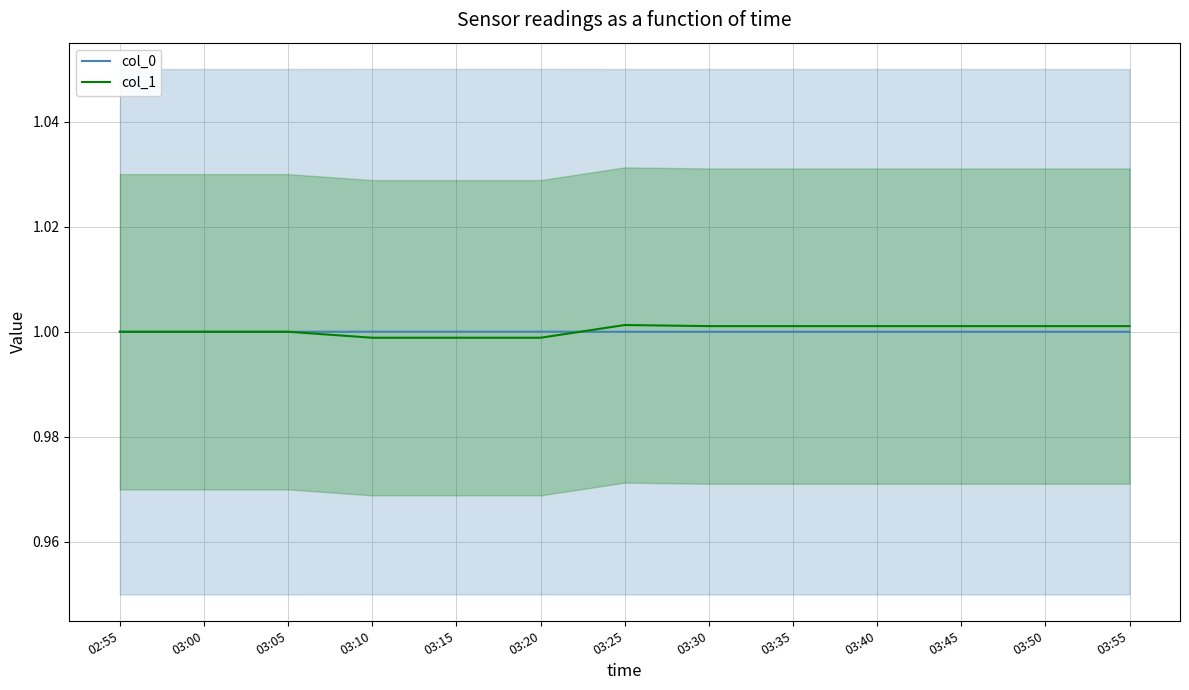

Is the value of col_1 at 03:15 greater than the value of col_0 at 03:25?

No